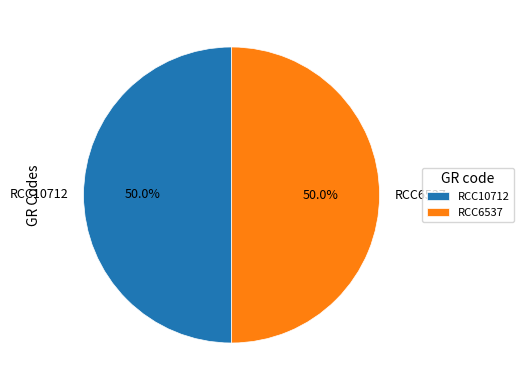

Combined, what portion of the pie is RCC10712 and RCC6537?

100.0%